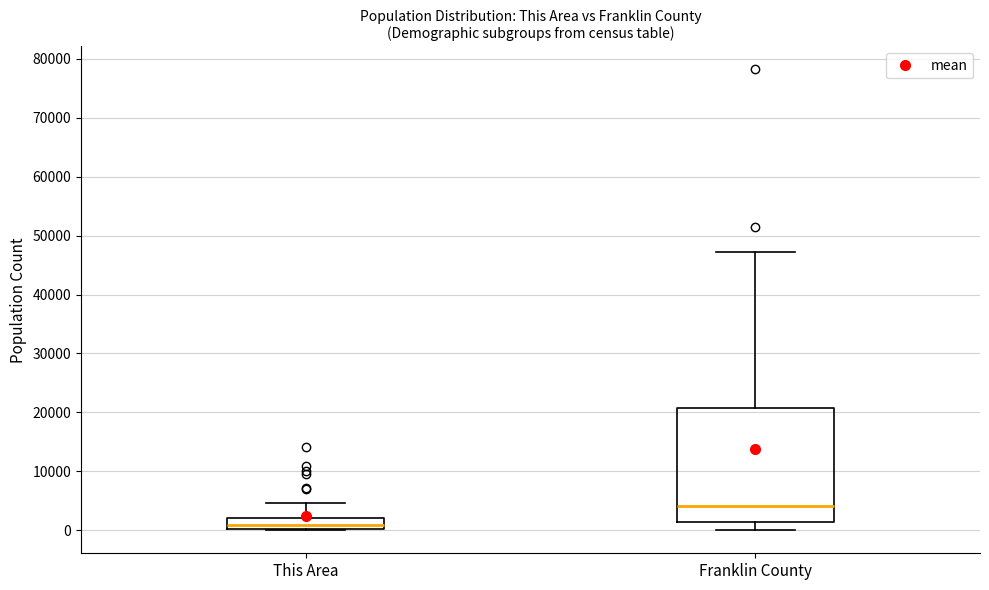

Reading left to right, read every box against the y-axis: the position of its median line, the range the box covers, and the ends of its whiskers. The values are not printed on the chart, so give them approximately, as read against the axis.

This Area: median 1000, box 0 to 2000, whiskers 0 to 5000
Franklin County: median 4000, box 1000 to 21000, whiskers 0 to 47000